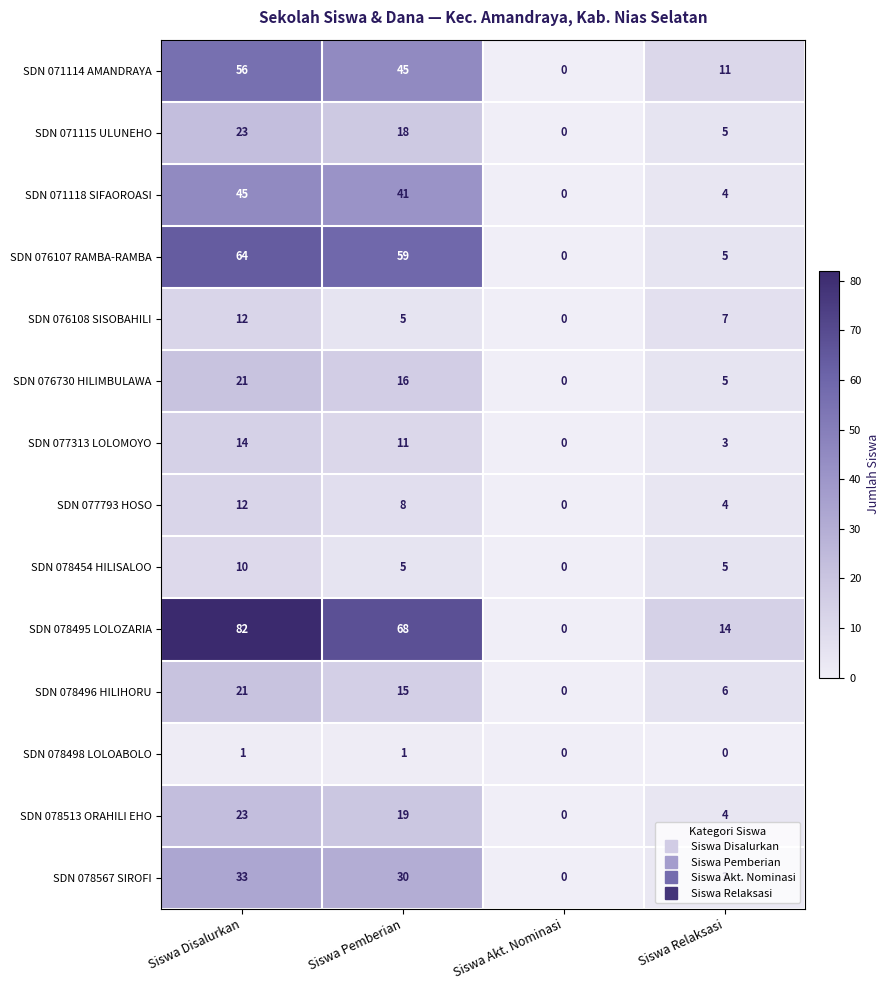

What is the difference between the SDN 077793 HOSO values at Siswa Akt. Nominasi and Siswa Disalurkan?

12